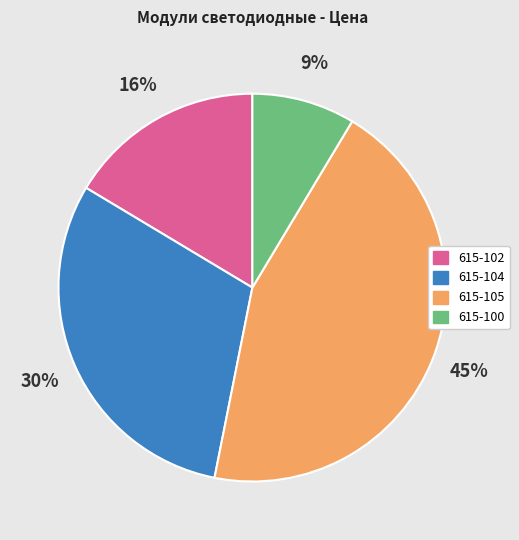

Is the sum of 615-104 and 615-100 greater than half?

No